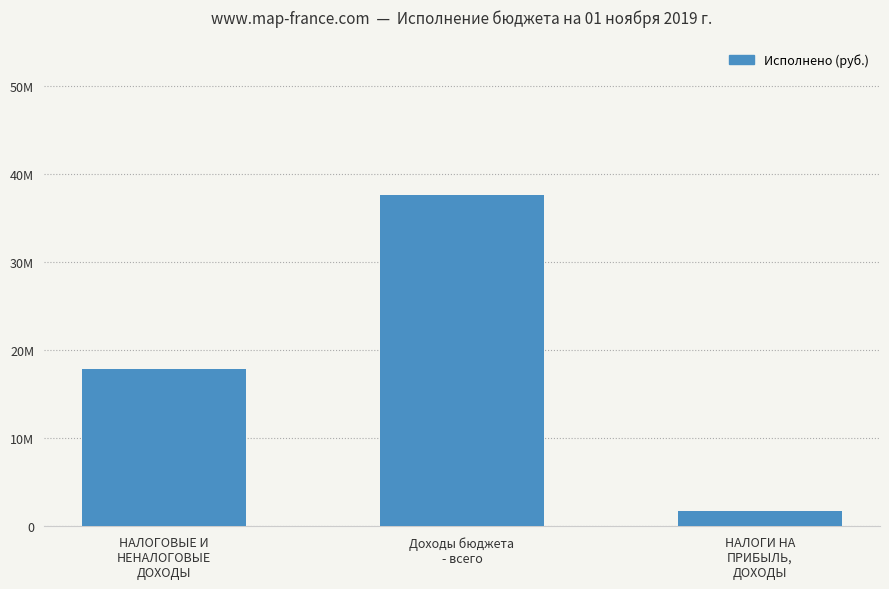

Rank the categories by value from lowest to highest.

НАЛОГИ НА
ПРИБЫЛЬ,
ДОХОДЫ, НАЛОГОВЫЕ И
НЕНАЛОГОВЫЕ
ДОХОДЫ, Доходы бюджета
- всего